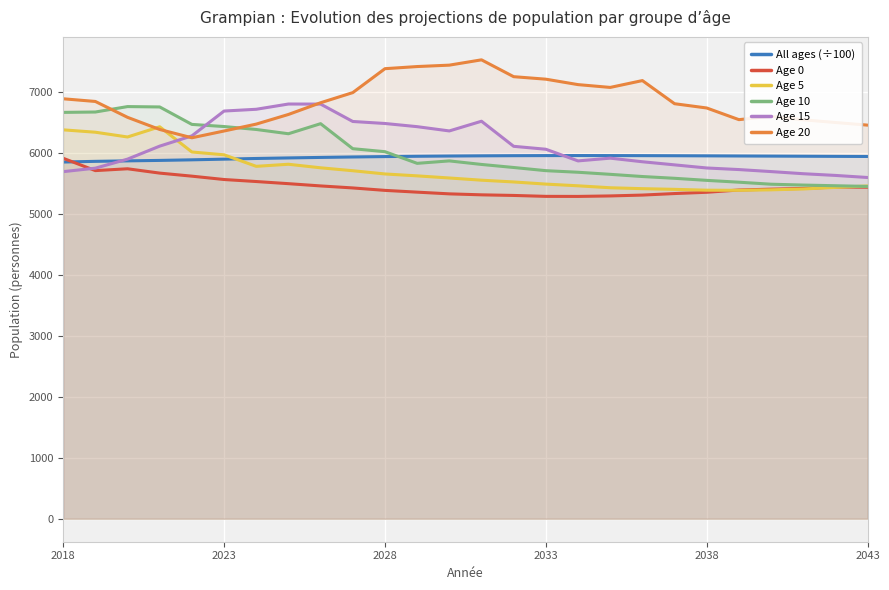

True or false: Age 0 and Age 20 intersect in this chart.

False